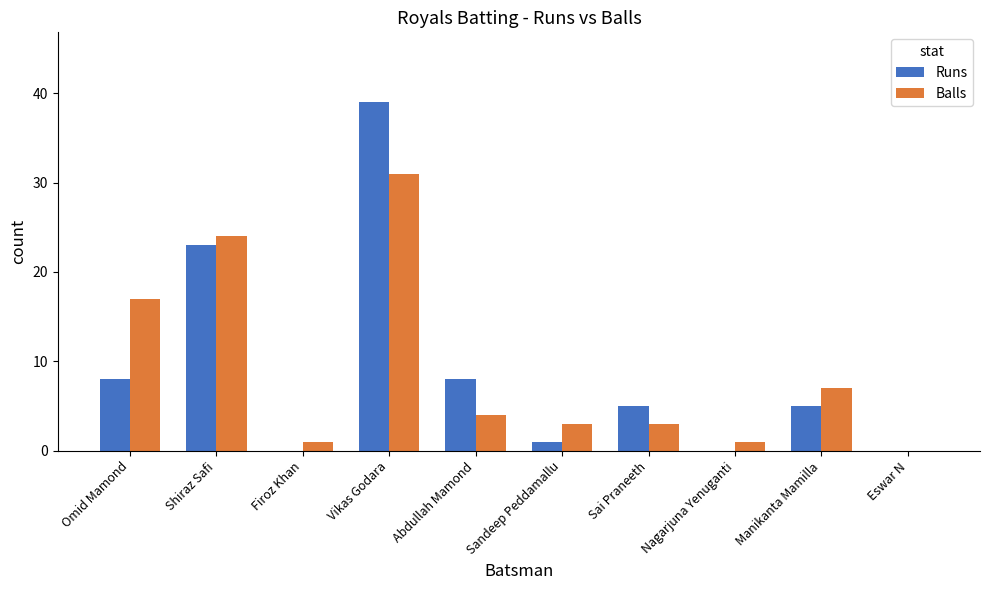

What are all the series names shown in the legend?

Runs, Balls